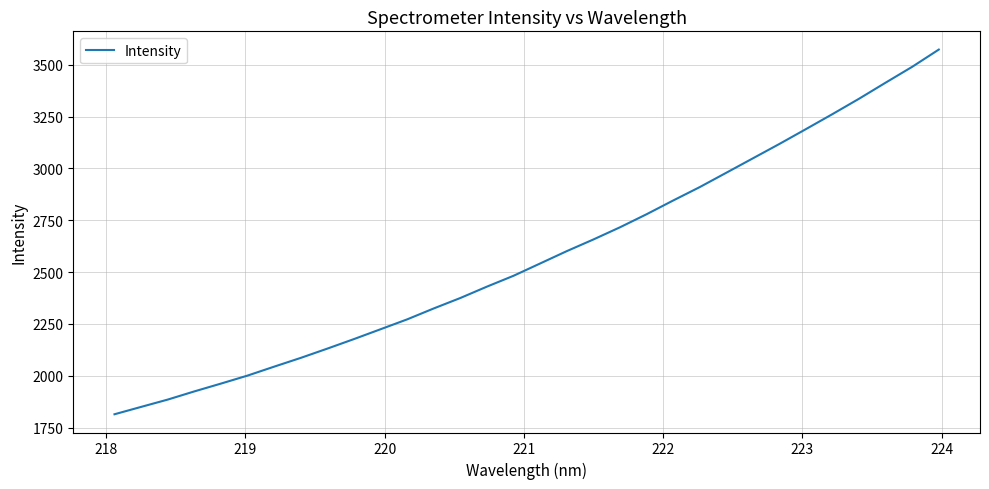

What is the smallest value displayed?

1813.8